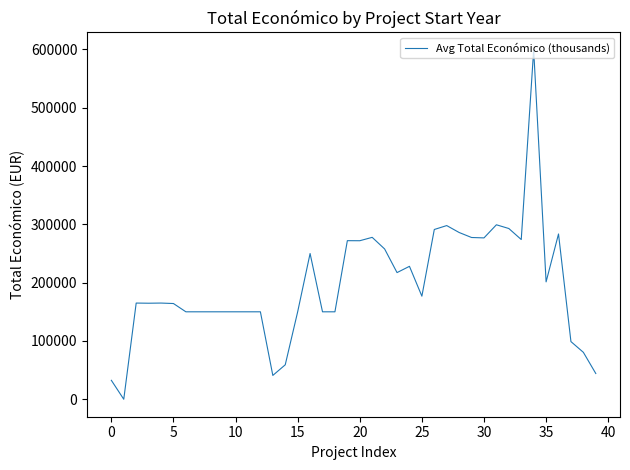

What is the greatest value displayed?

599262